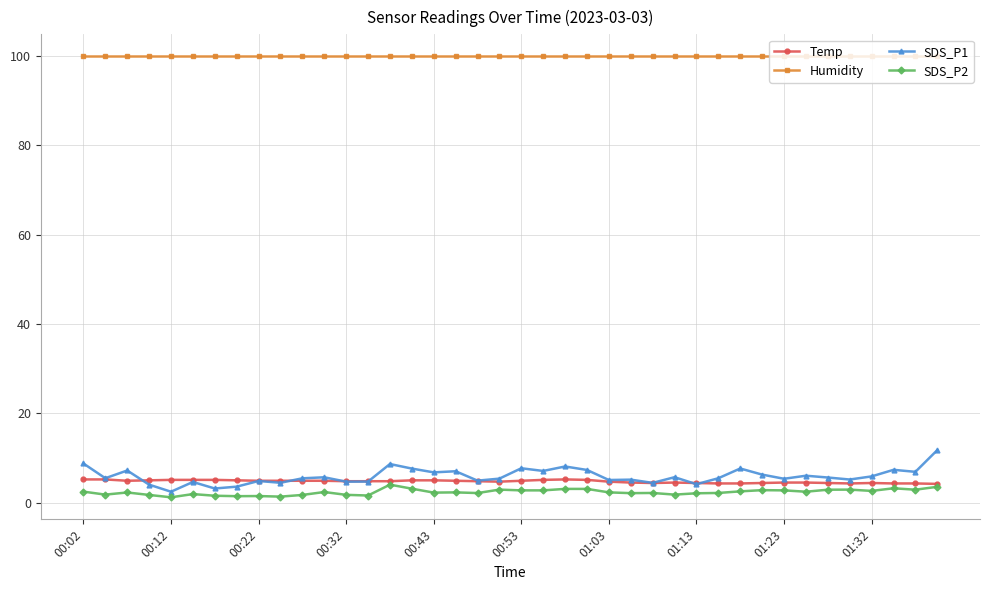

True or false: Humidity and SDS_P2 intersect in this chart.

False